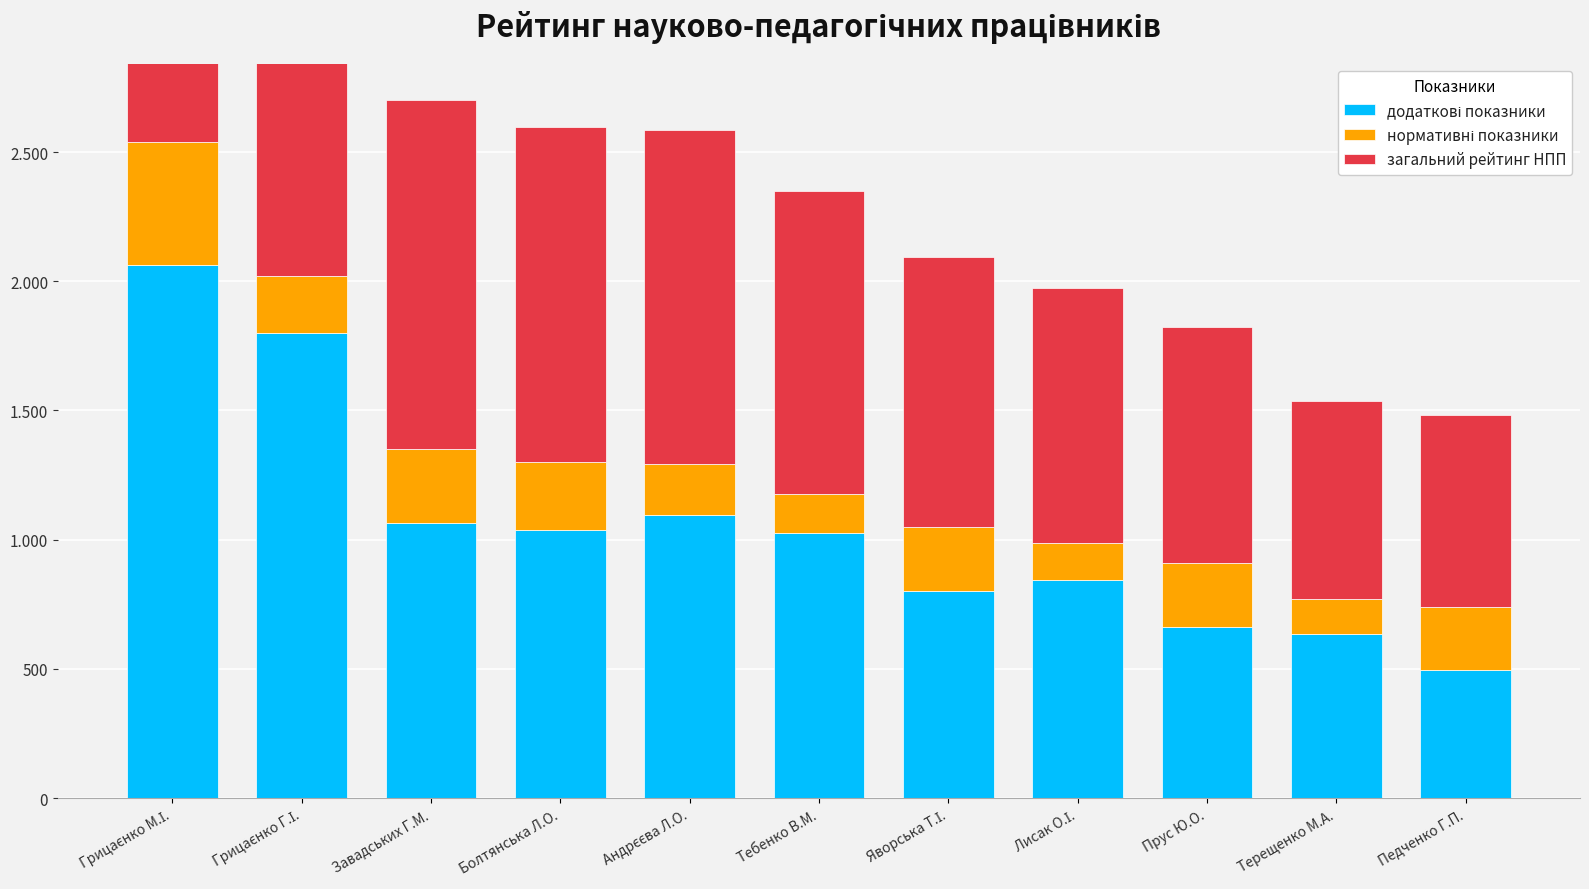

List the labels in order of нормативні показники value, smallest first.

Терещенко М.А., Лисак О.І., Тебенко В.М., Андрєєва Л.О., Грицаєнко Г.І., Яворська Т.І., Педченко Г.П., Прус Ю.О., Болтянська Л.О., Завадських Г.М., Грицаєнко М.І.